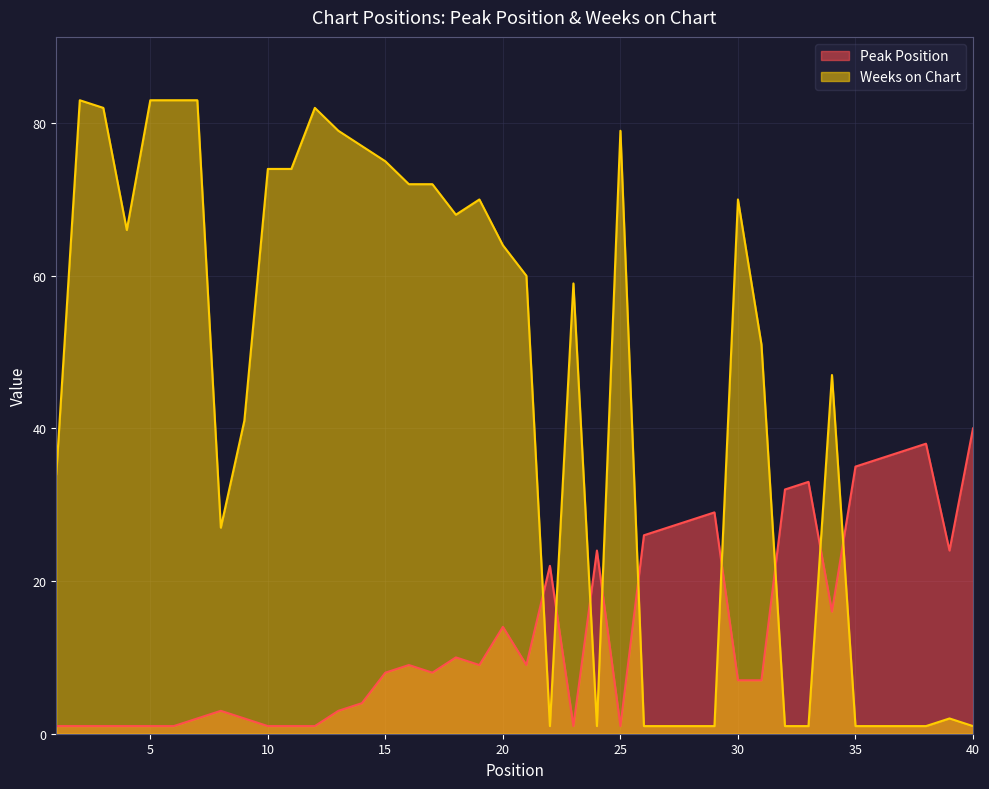

Reading right to left, extract all data points from this chart.

Peak Position: 40=40	39=24	38=38	37=37	36=36	35=35	34=16	33=33	32=32	31=7	30=7	29=29	28=28	27=27	26=26	25=1	24=24	23=1	22=22	21=9	20=14	19=9	18=10	17=8	16=9	15=8	14=4	13=3	12=1	11=1	10=1	9=2	8=3	7=2	6=1	5=1	4=1	3=1	2=1	1=1
Weeks on Chart: 40=1	39=2	38=1	37=1	36=1	35=1	34=47	33=1	32=1	31=51	30=70	29=1	28=1	27=1	26=1	25=79	24=1	23=59	22=1	21=60	20=64	19=70	18=68	17=72	16=72	15=75	14=77	13=79	12=82	11=74	10=74	9=41	8=27	7=83	6=83	5=83	4=66	3=82	2=83	1=34